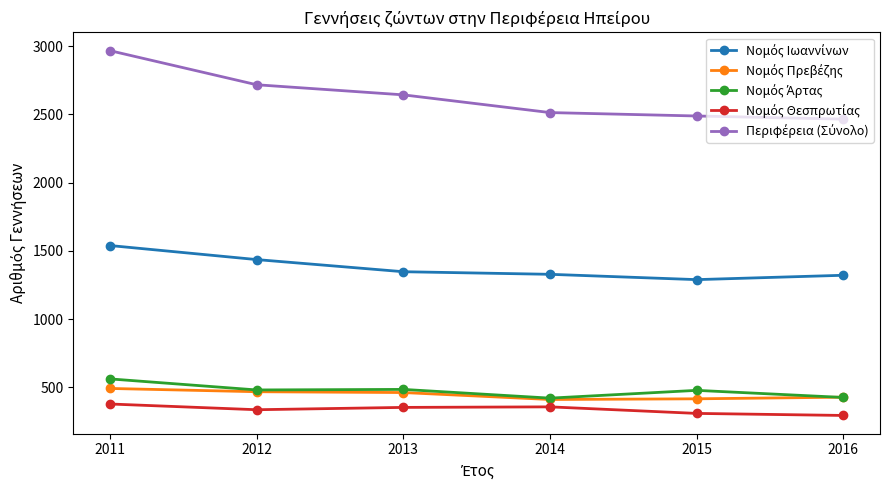

What is the total value across all series at 2015?

4978